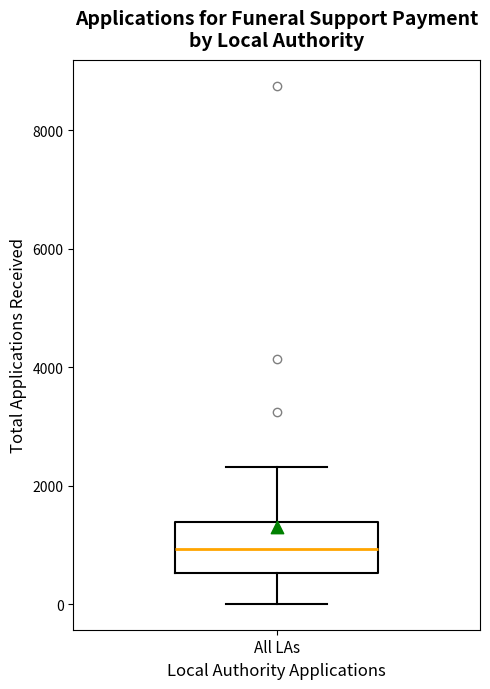

Transcribe this box plot: give where the median line is, the range the box spans, and where the two whiskers end, as read against the y-axis. The values are not printed on the chart, so give them approximately, as read against the axis.

median 1000, box 600 to 1400, whiskers 0 to 2400